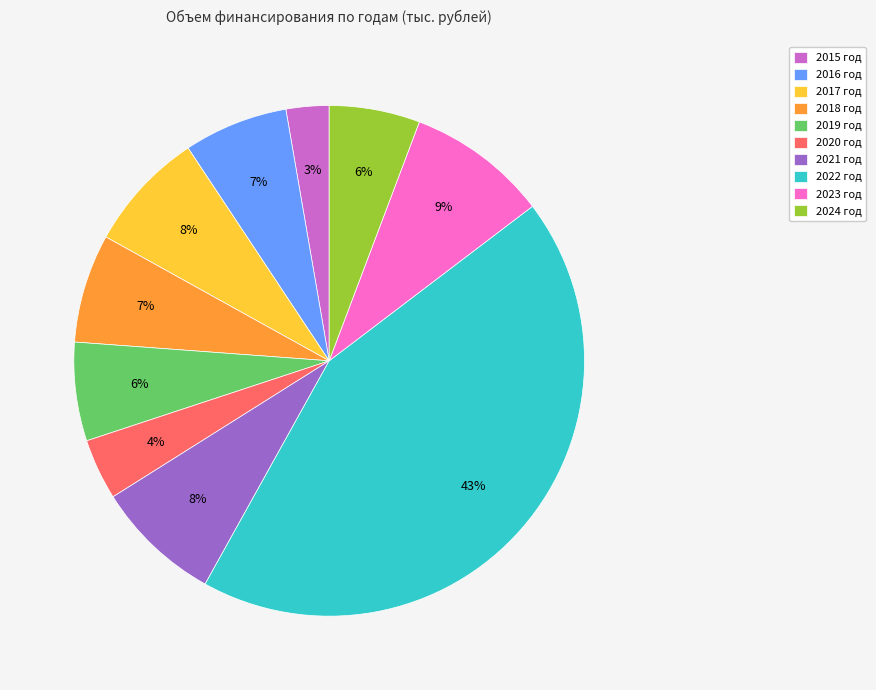

How many segments does this pie chart have?

10